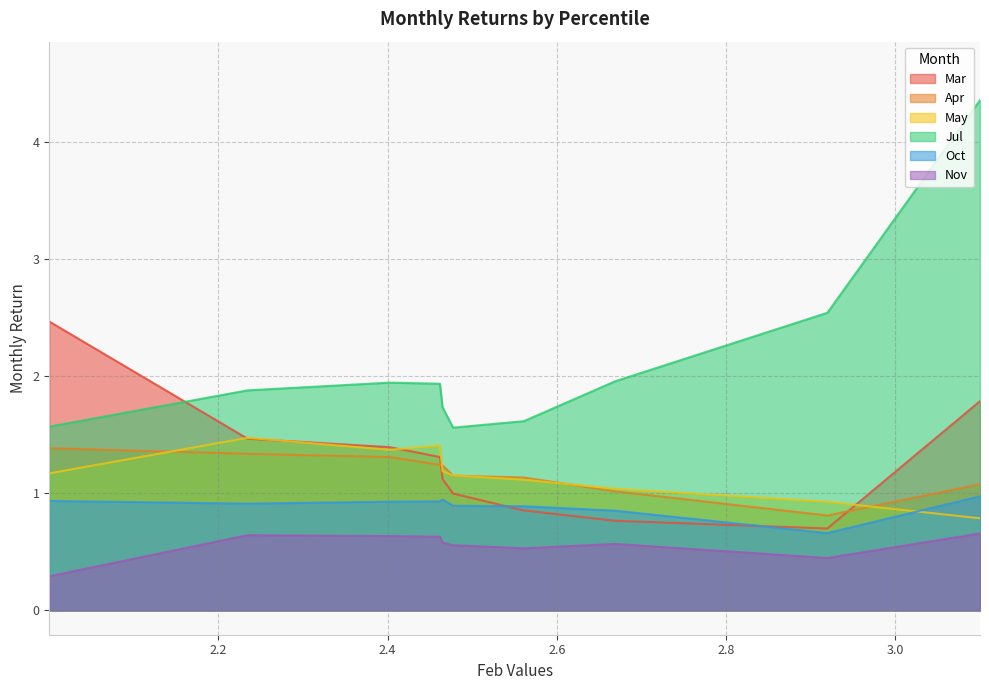

What is the total value across all series at pct85?

7.7